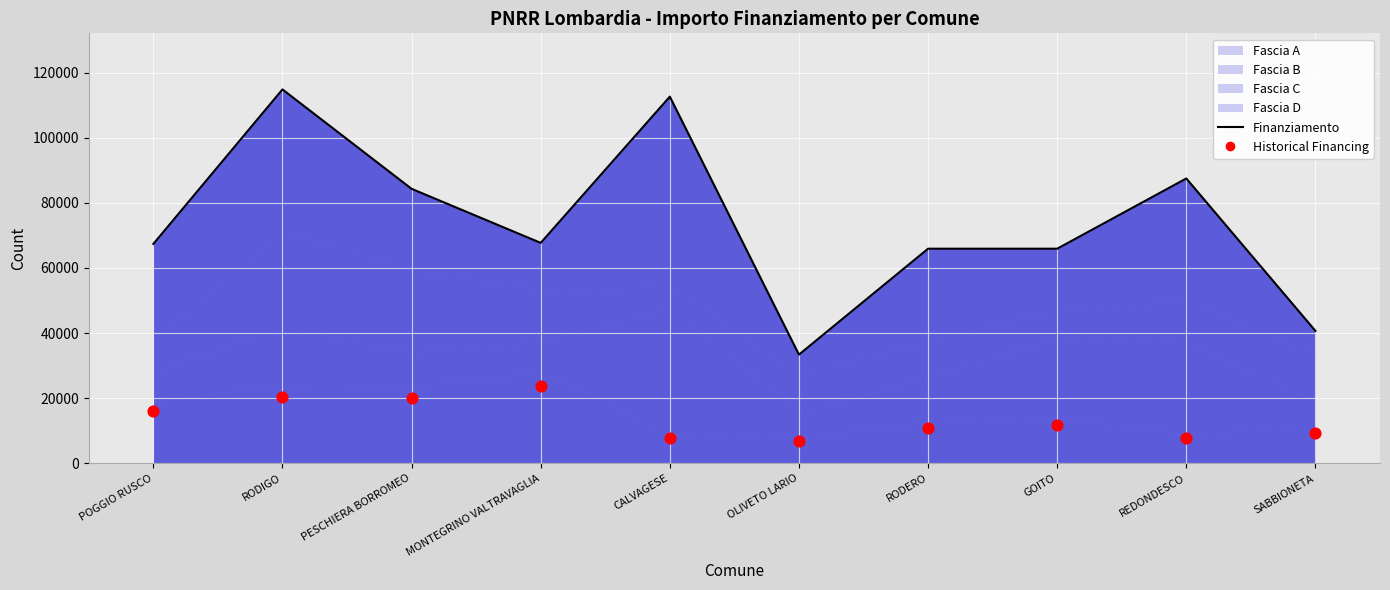

Between MONTEGRINO VALTRAVAGLIA and GOITO, which is larger?

MONTEGRINO VALTRAVAGLIA